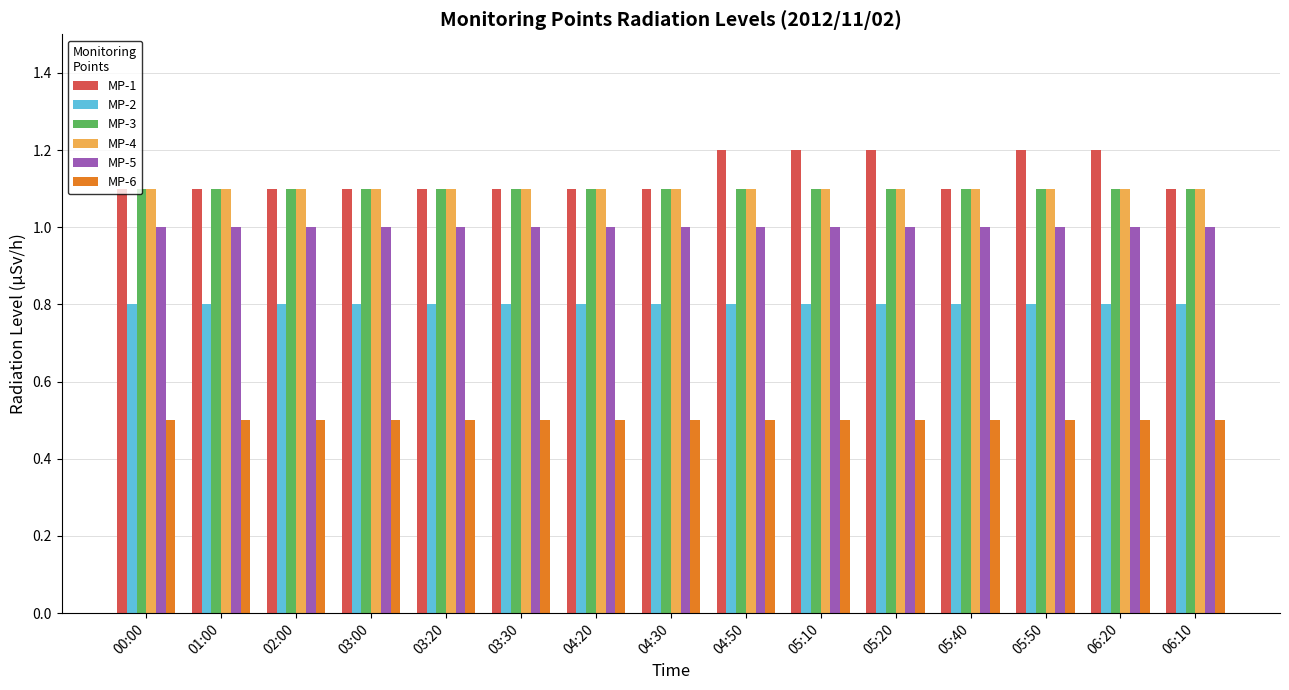

Reading left to right, list all the values displayed in this chart.

MP-1: 00:00=1.1	01:00=1.1	02:00=1.1	03:00=1.1	03:20=1.1	03:30=1.1	04:20=1.1	04:30=1.1	04:50=1.2	05:10=1.2	05:20=1.2	05:40=1.1	05:50=1.2	06:20=1.2	06:10=1.1
MP-2: 00:00=0.8	01:00=0.8	02:00=0.8	03:00=0.8	03:20=0.8	03:30=0.8	04:20=0.8	04:30=0.8	04:50=0.8	05:10=0.8	05:20=0.8	05:40=0.8	05:50=0.8	06:20=0.8	06:10=0.8
MP-3: 00:00=1.1	01:00=1.1	02:00=1.1	03:00=1.1	03:20=1.1	03:30=1.1	04:20=1.1	04:30=1.1	04:50=1.1	05:10=1.1	05:20=1.1	05:40=1.1	05:50=1.1	06:20=1.1	06:10=1.1
MP-4: 00:00=1.1	01:00=1.1	02:00=1.1	03:00=1.1	03:20=1.1	03:30=1.1	04:20=1.1	04:30=1.1	04:50=1.1	05:10=1.1	05:20=1.1	05:40=1.1	05:50=1.1	06:20=1.1	06:10=1.1
MP-5: 00:00=1.0	01:00=1.0	02:00=1.0	03:00=1.0	03:20=1.0	03:30=1.0	04:20=1.0	04:30=1.0	04:50=1.0	05:10=1.0	05:20=1.0	05:40=1.0	05:50=1.0	06:20=1.0	06:10=1.0
MP-6: 00:00=0.5	01:00=0.5	02:00=0.5	03:00=0.5	03:20=0.5	03:30=0.5	04:20=0.5	04:30=0.5	04:50=0.5	05:10=0.5	05:20=0.5	05:40=0.5	05:50=0.5	06:20=0.5	06:10=0.5